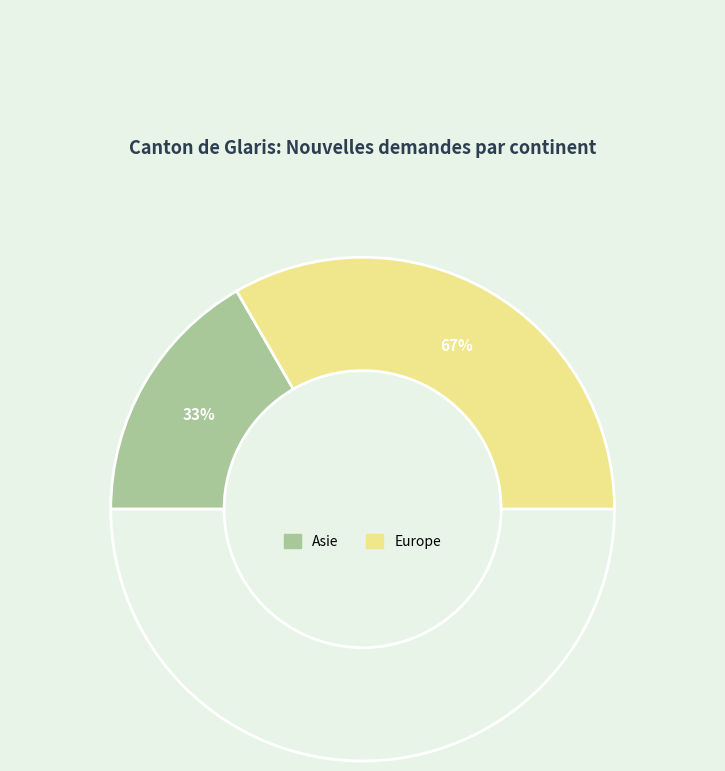

True or false: Europe accounts for 60% of the total.

False